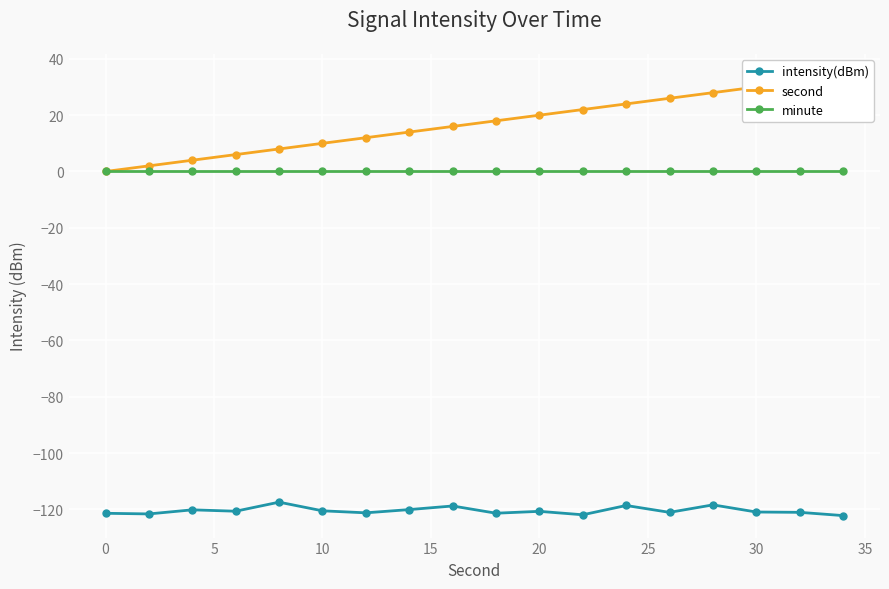

Which has a higher value, 15 or 40?

15